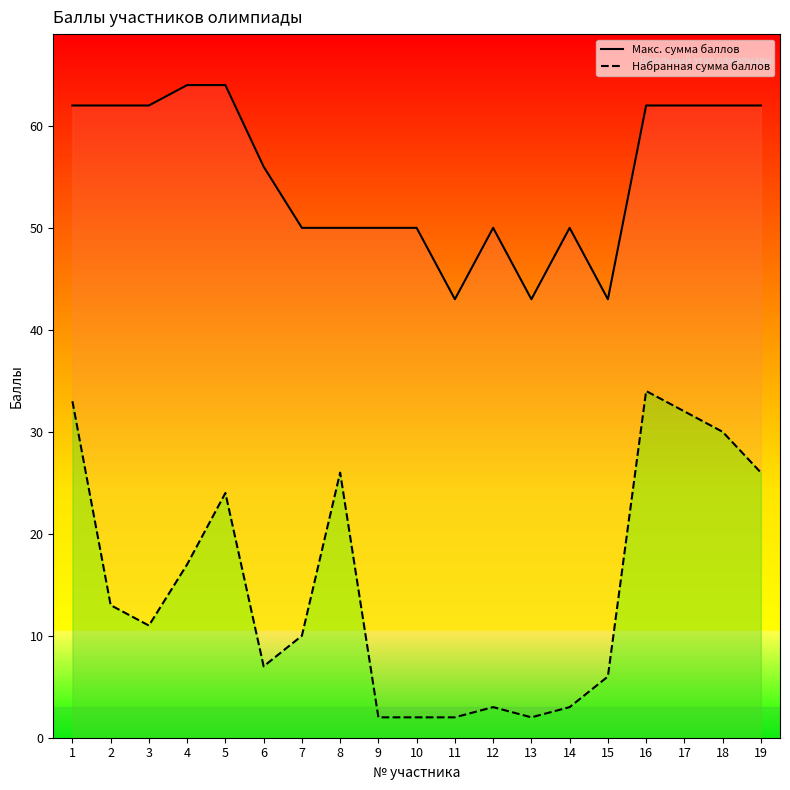

True or false: Набранная сумма баллов and Макс. сумма баллов cross at least once.

False